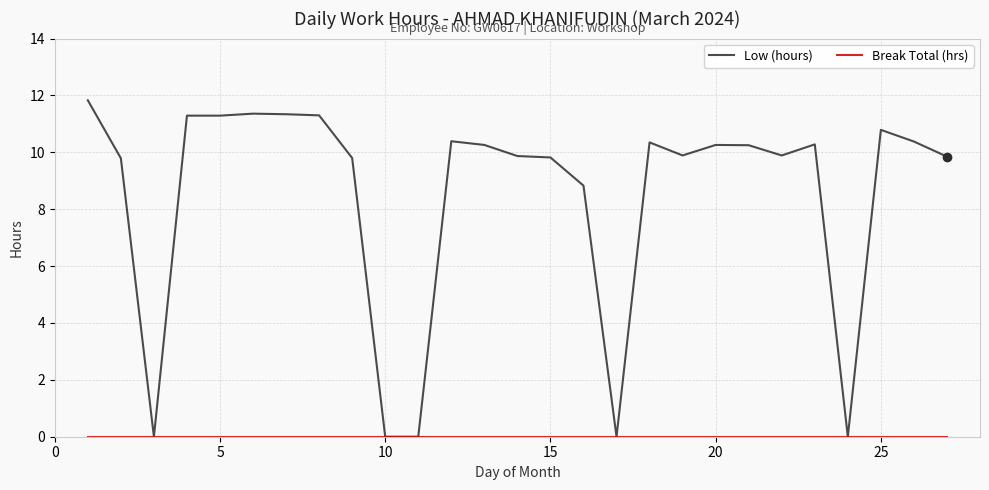

How many categories are shown in the chart?

27